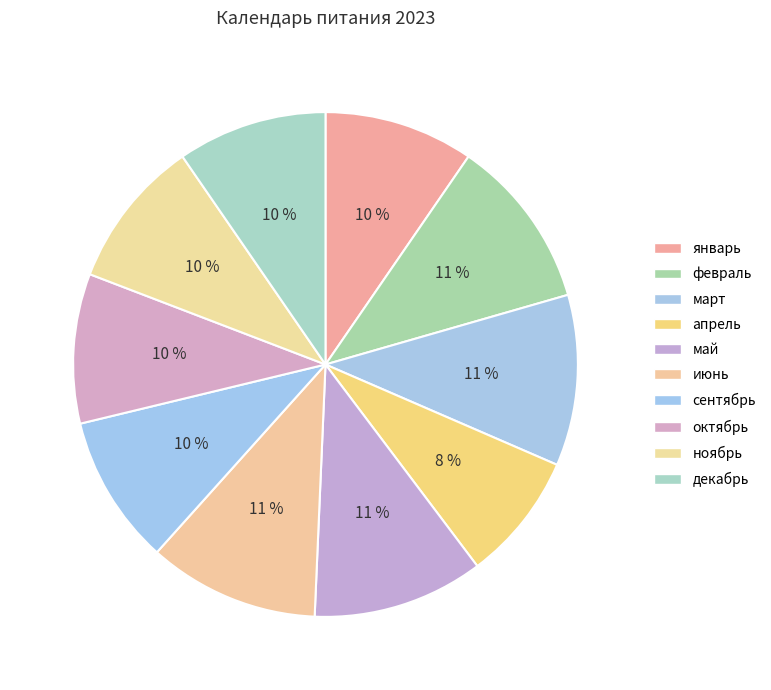

Which has a higher value, январь or сентябрь?

январь